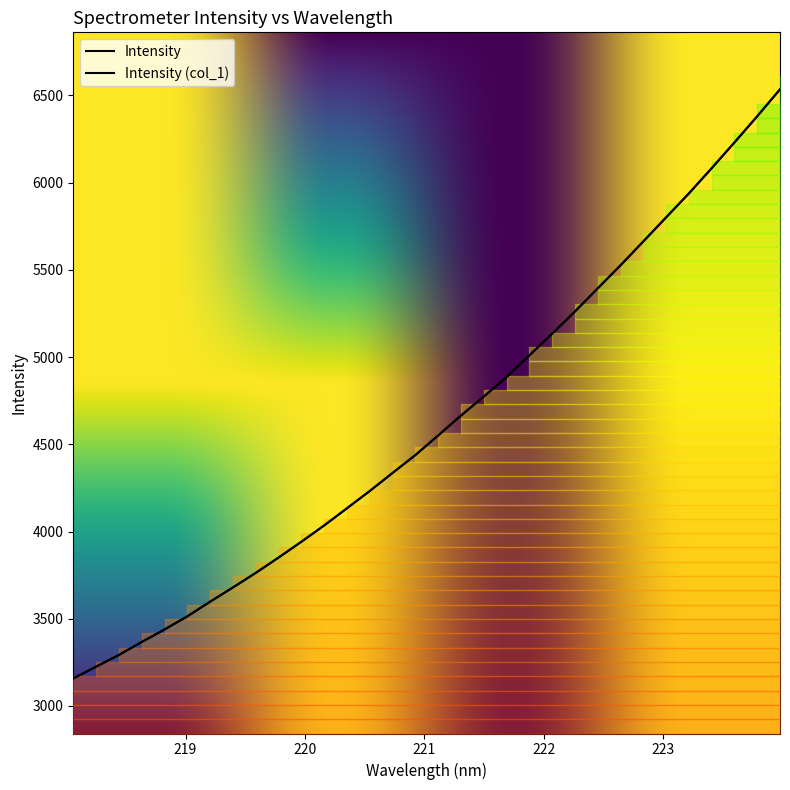

What is the difference between the maximum and minimum values in the y series?

3377.0